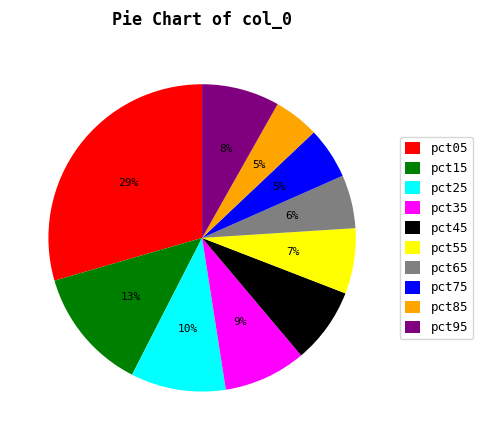

To the nearest percent, what portion does pct55 represent?

7%